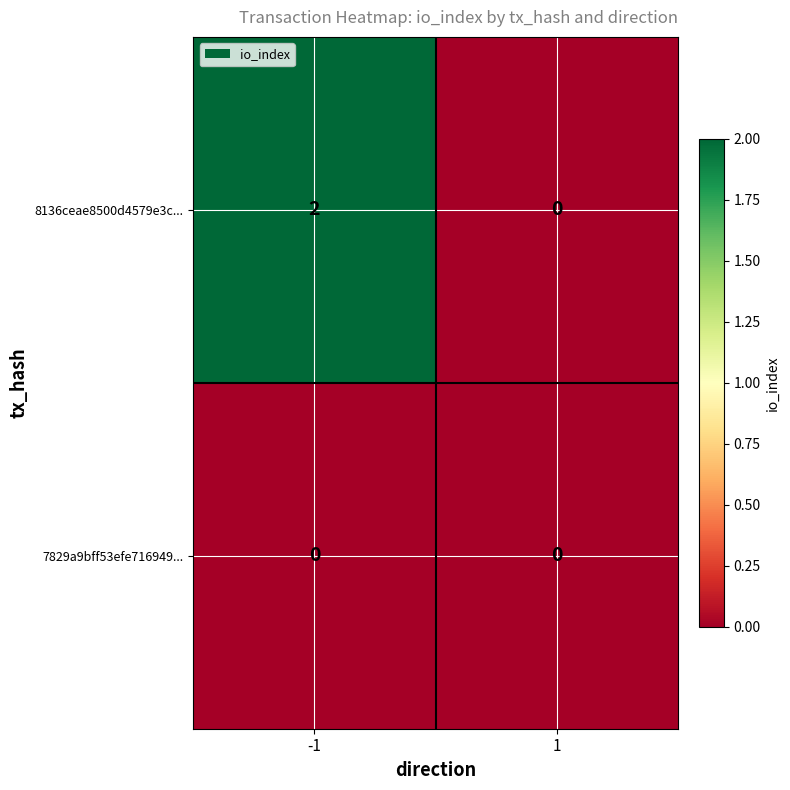

Is the value of 8136ceae8500d4579e3c... at -1 greater than the value of 7829a9bff53efe716949... at -1?

Yes